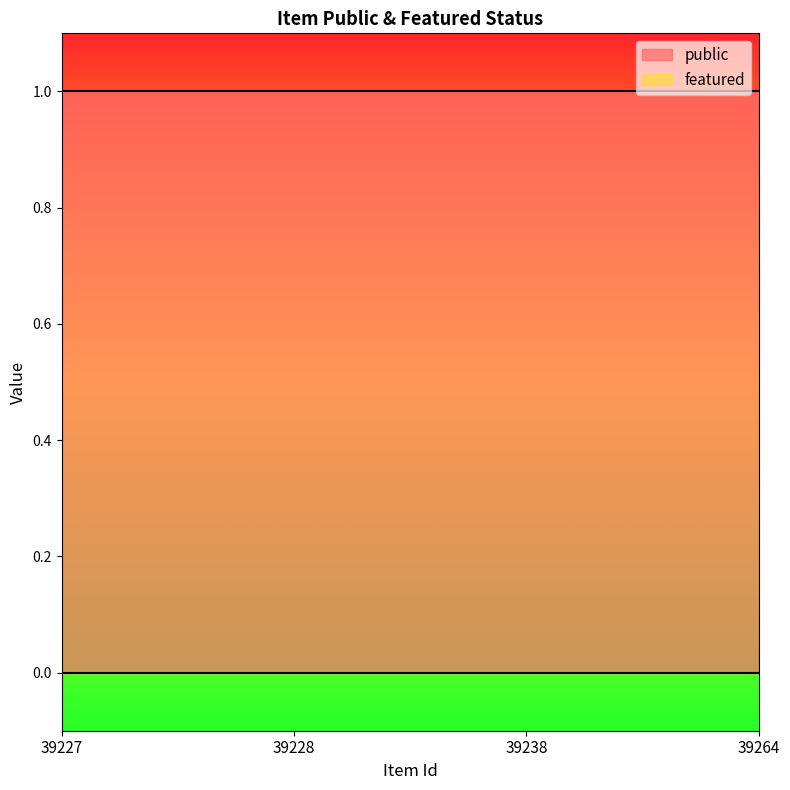

Which series has the widest spread of values?

public